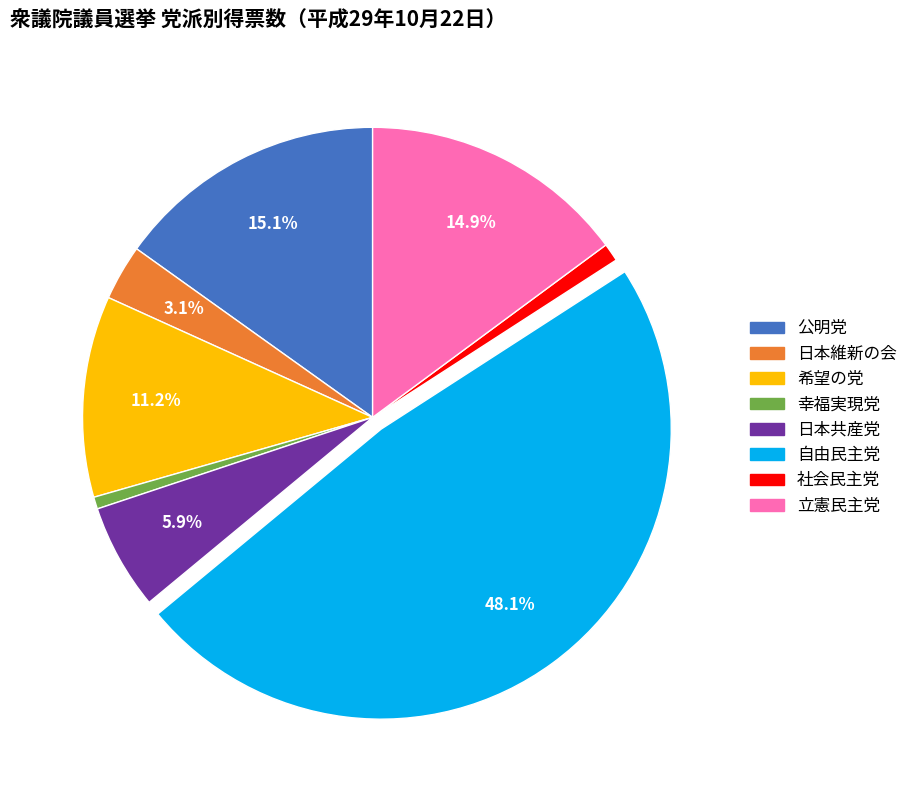

To the nearest percent, what is the difference between the largest and smallest slice percentages?

47%